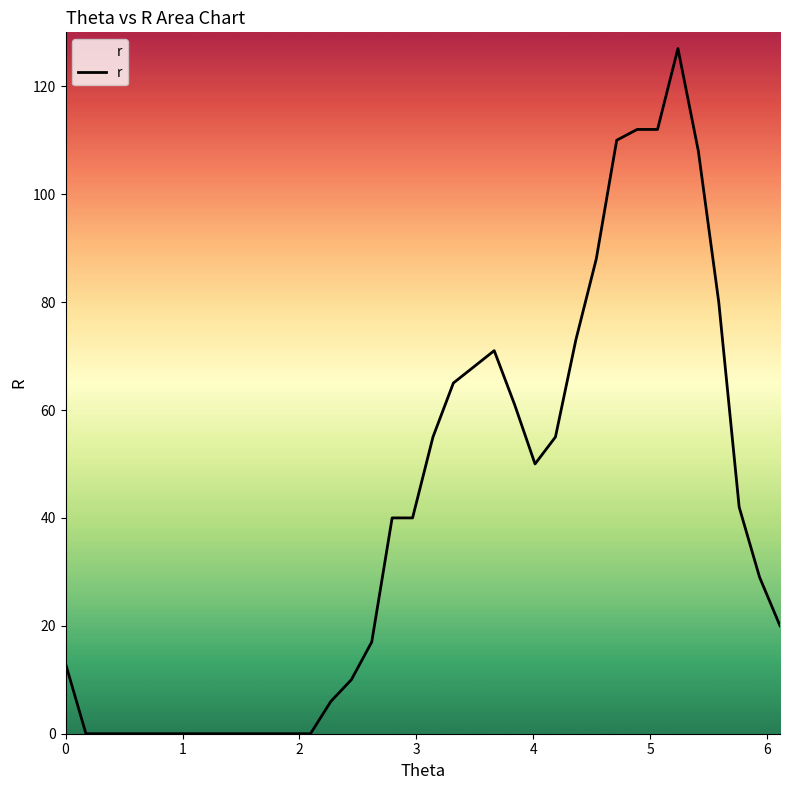

Does the chart display data point markers on the line(s)?

No